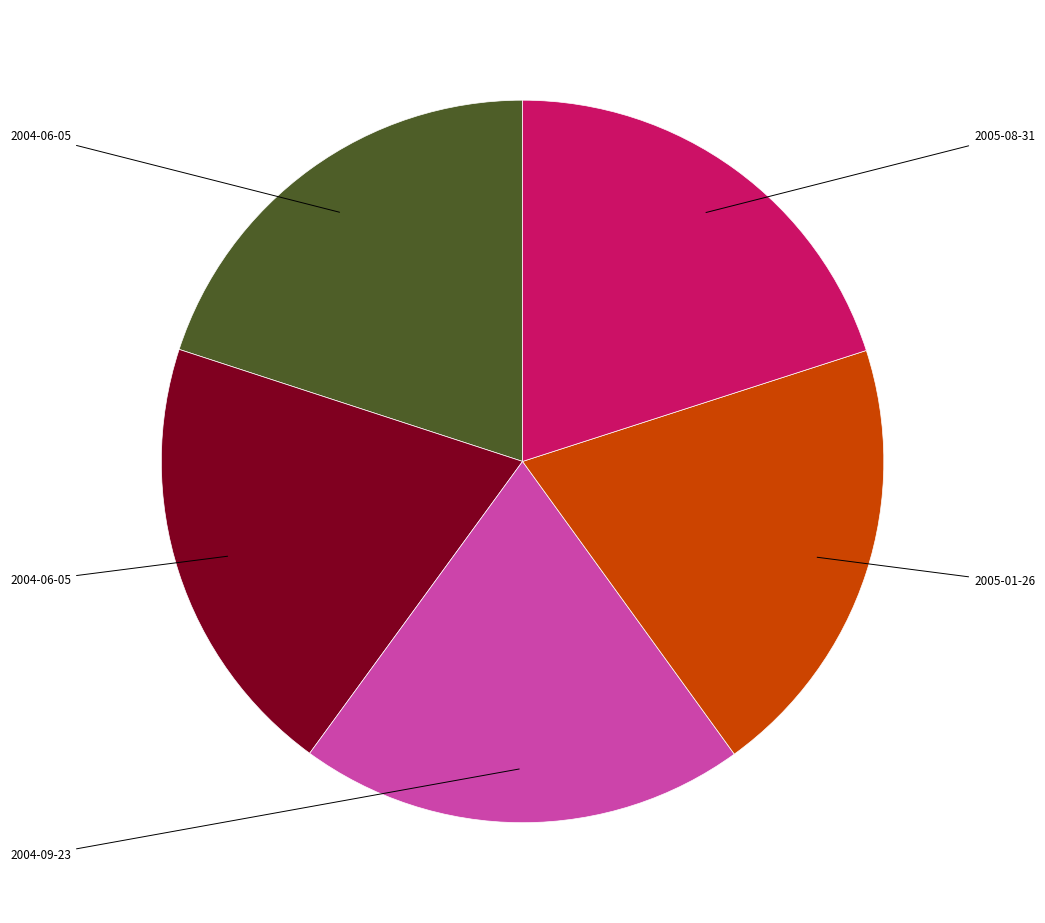

Does any single category account for the majority?

No